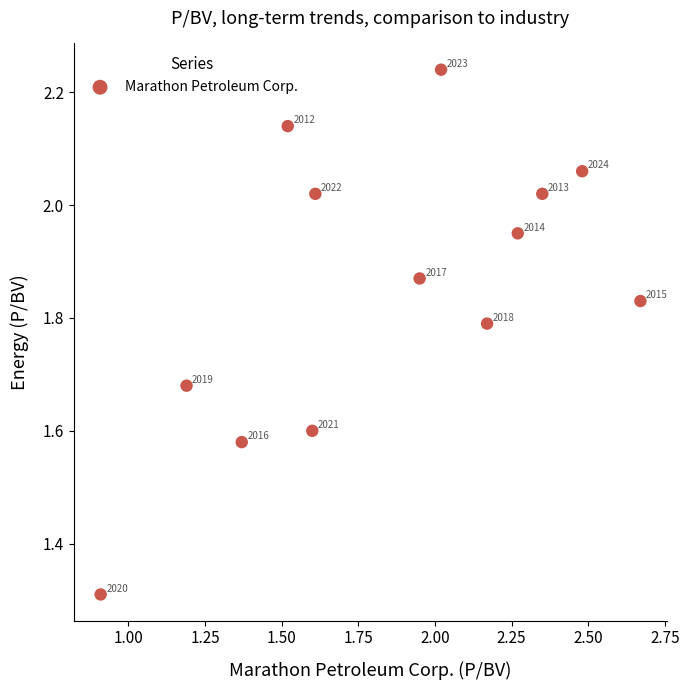

What is the range of Y values (max minus min)?

0.9